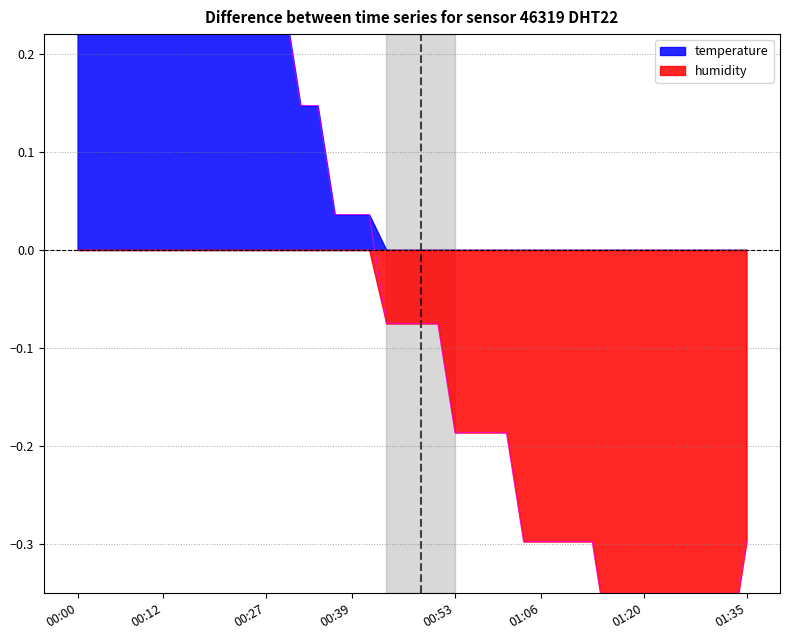

What is the difference between the second highest and second lowest values?

1.0